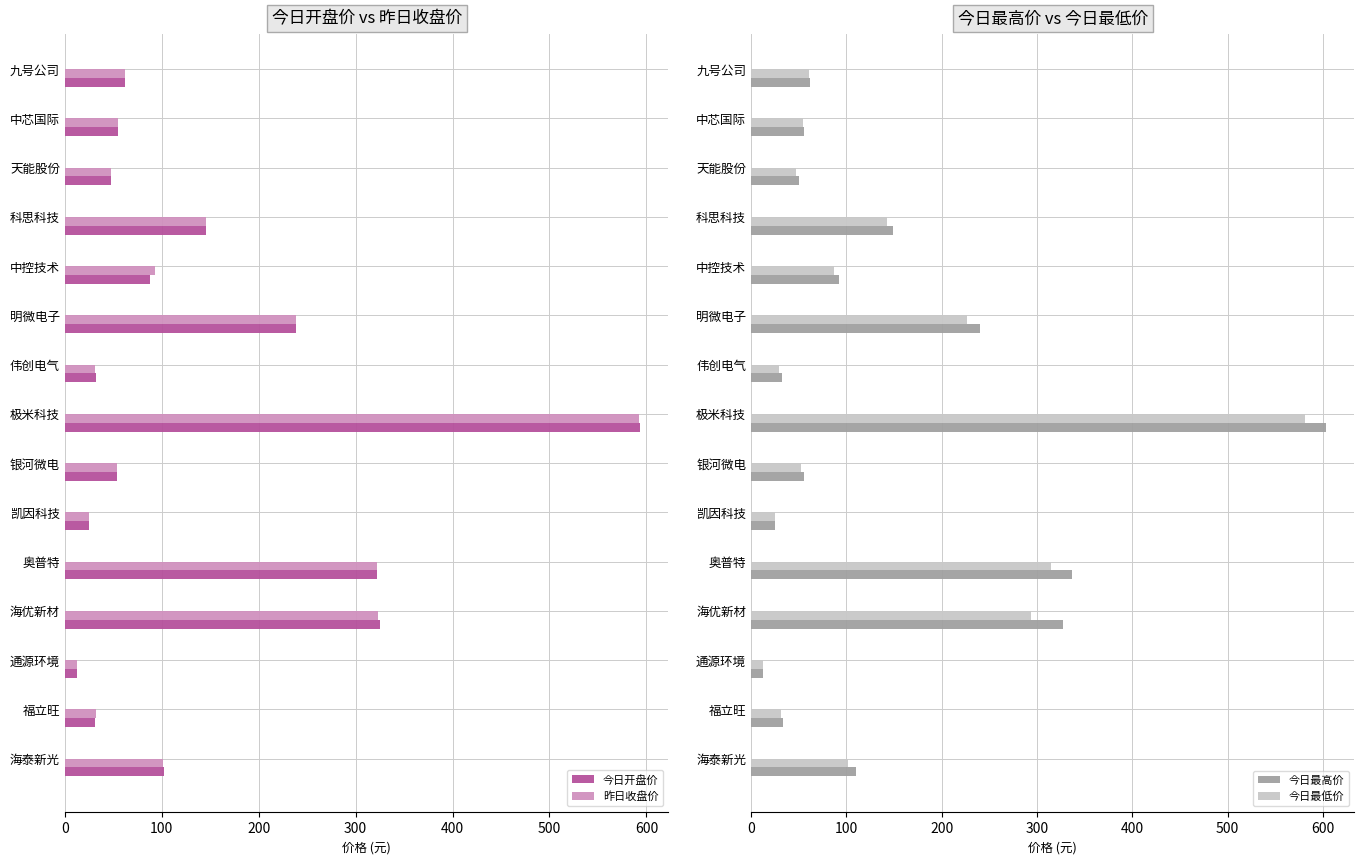

Reading right to left, list all the values displayed in this chart.

今日开盘价: 102.7	31.4	12.5	325.0	322.0	25.2	53.8	593.0	32.5	238.0	88.3	146.0	47.7	55.2	61.7
昨日收盘价: 101.4	32.0	12.6	323.4	322.1	25.2	54.2	592.9	31.3	238.0	92.5	145.8	47.6	54.9	61.8
今日最高价: 110.0	33.9	12.6	327.1	337.0	25.7	55.4	603.0	32.7	240.0	91.9	148.6	49.9	55.4	62.4
今日最低价: 101.6	31.4	12.5	294.1	315.0	25.0	52.6	581.8	29.1	226.6	86.8	142.5	47.1	54.7	61.3